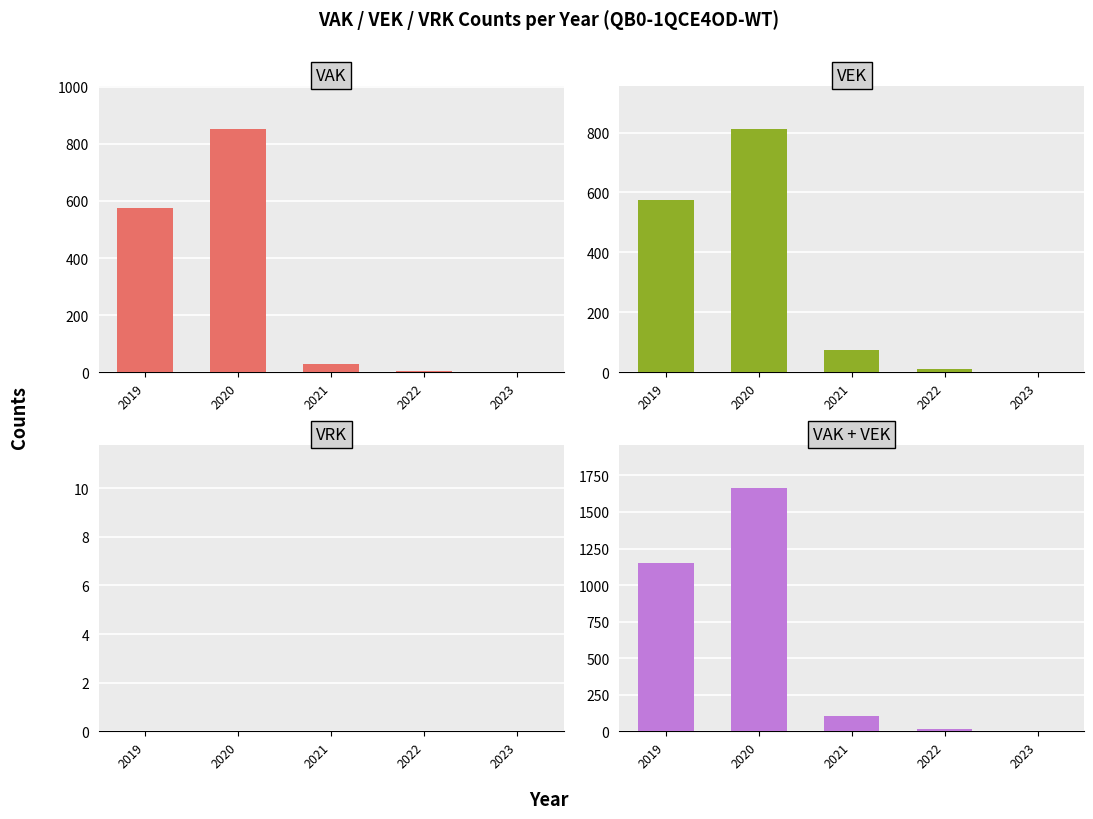

The value of VEK at 2021 is 133. True or false?

False